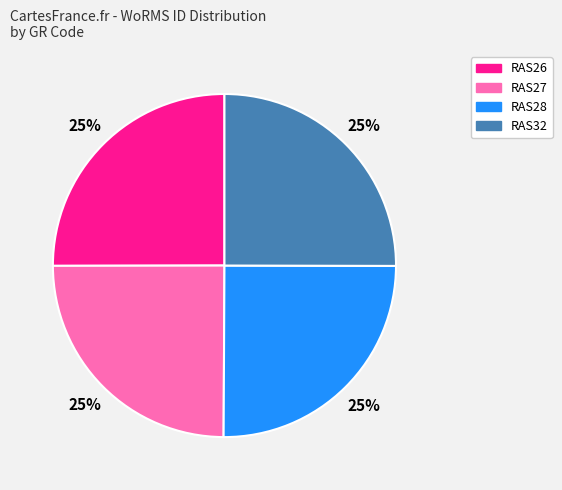

What is the ratio of the value at RAS32 to the value at RAS28?

1.0